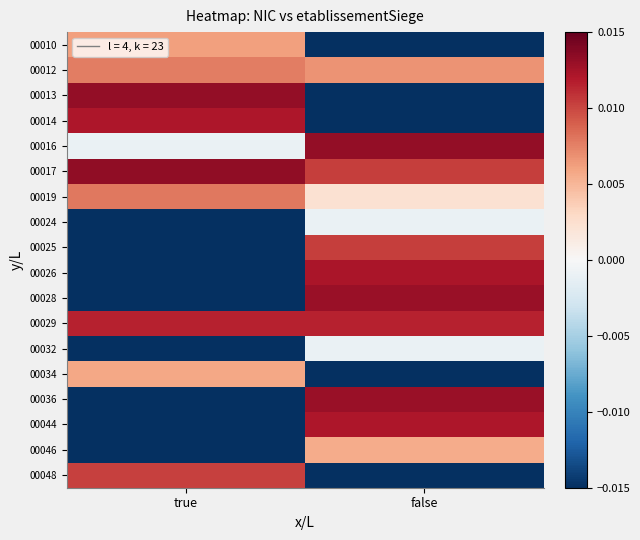

Which has a higher value, true or false?

true